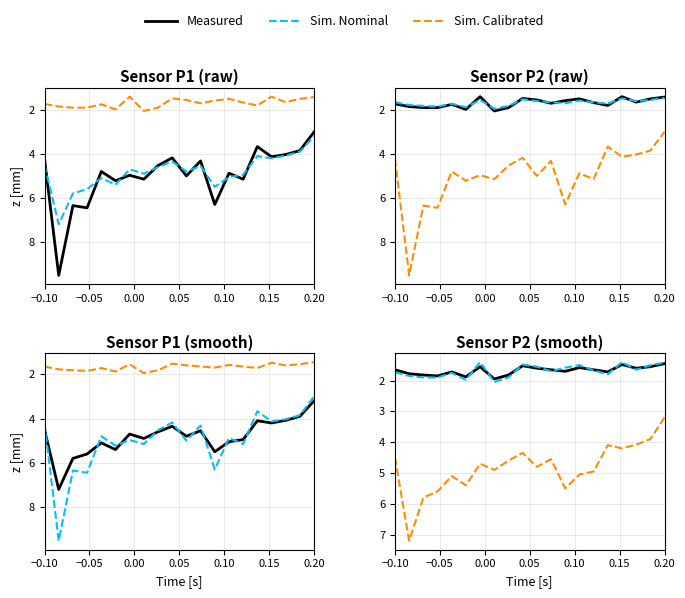

What is the difference between the second highest and minimum values in the Measured series?

0.4